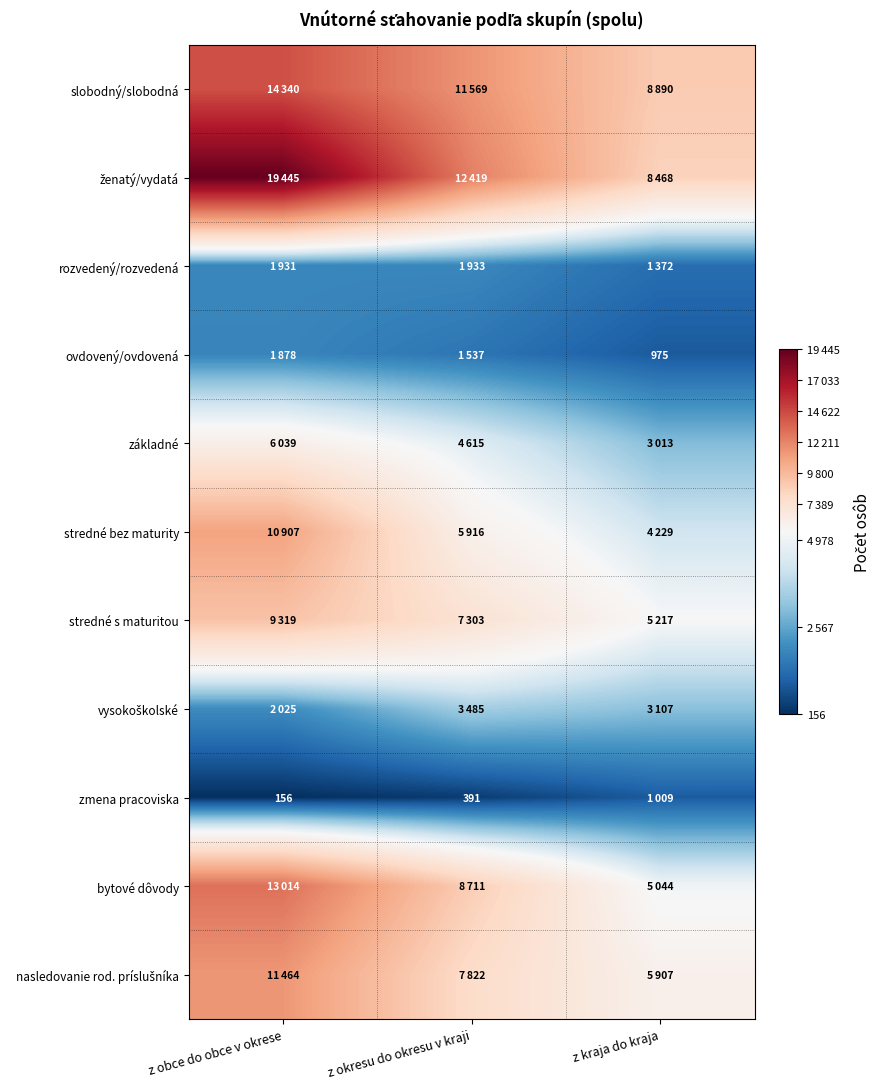

What is the maximum value shown in the chart?

19445